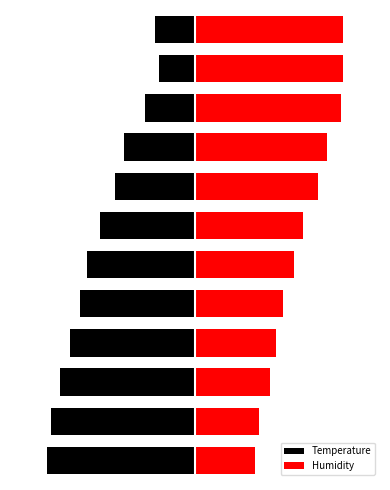

True or false: Temperature has a value of -44.1 at 8.

False